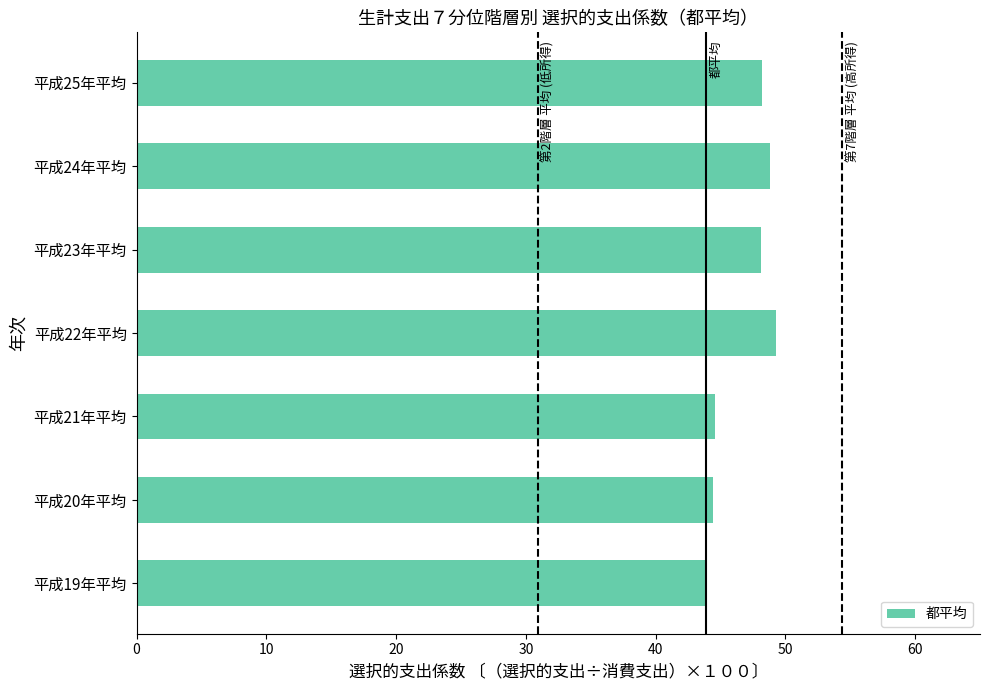

What is the sum of all values?

327.3